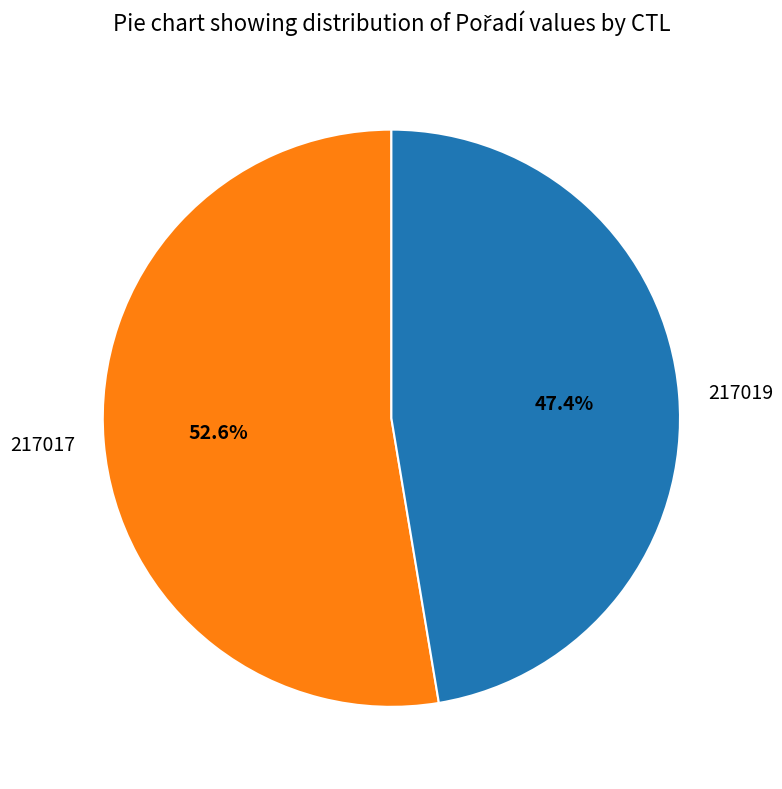

How many segments does this pie chart have?

2